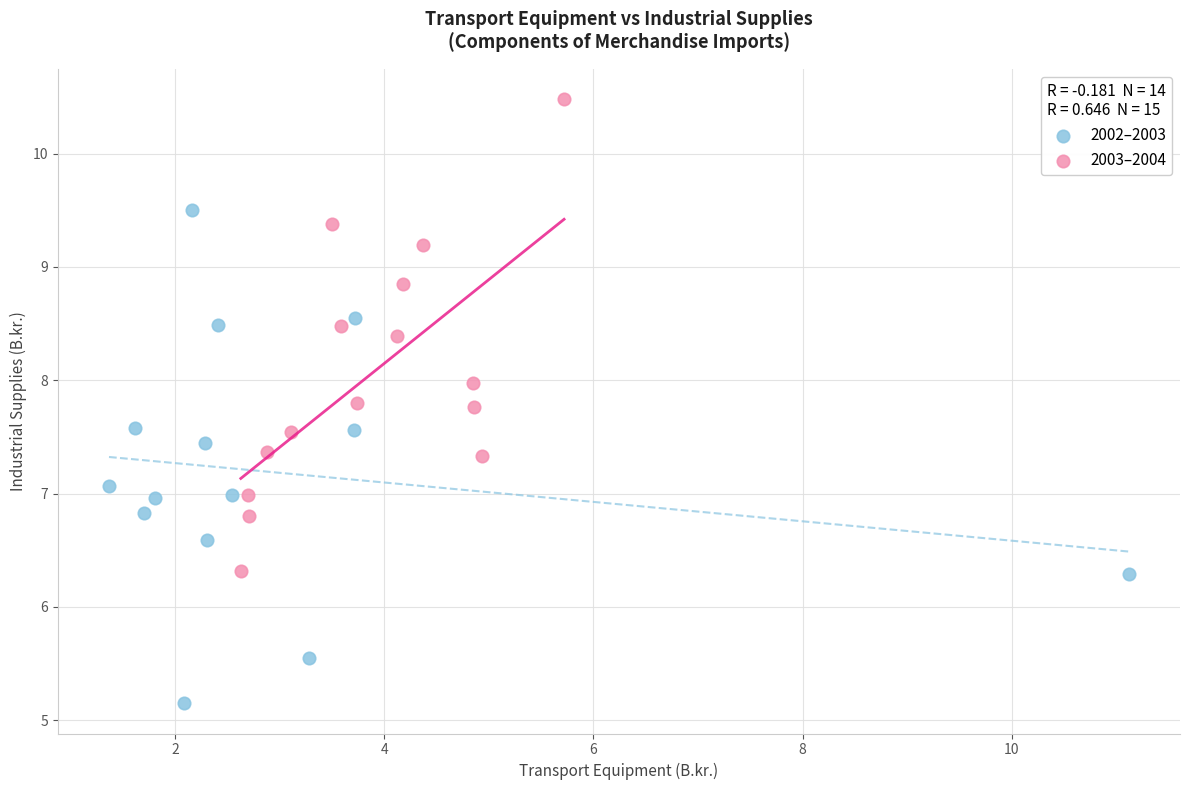

Which series contains the highest Y value?

2003–2004